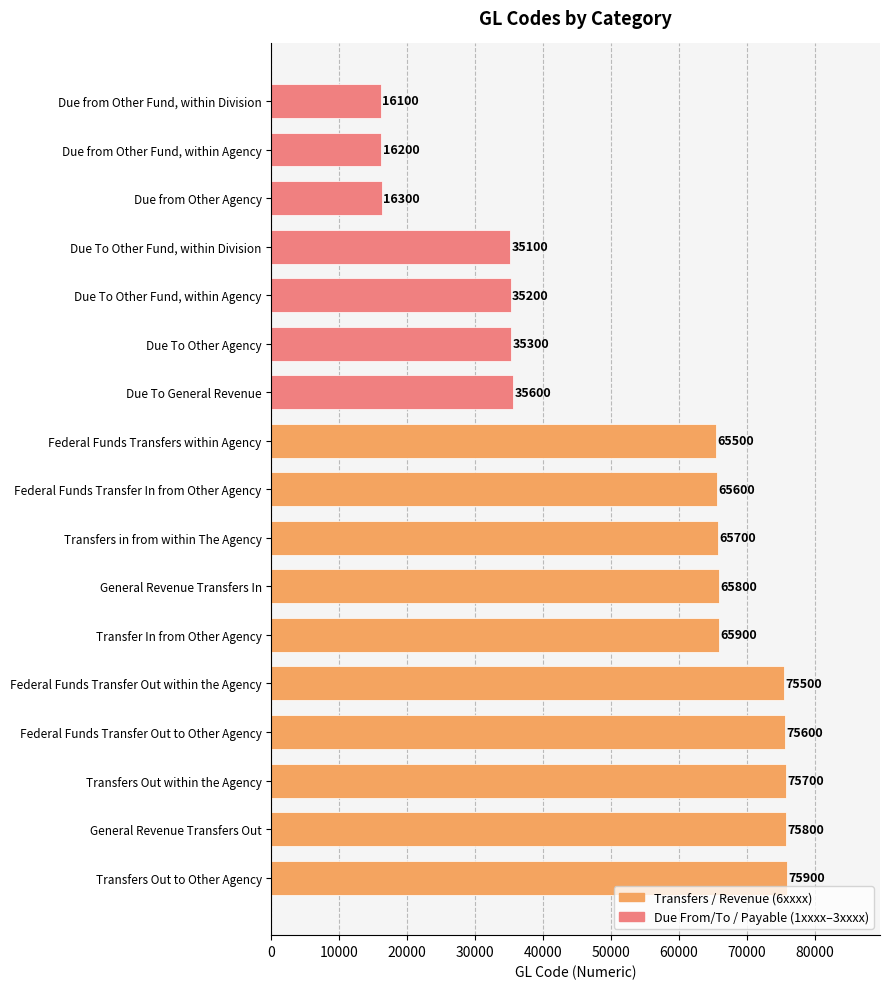

List the labels in order of value, largest first.

Transfers Out to Other Agency, General Revenue Transfers Out, Transfers Out within the Agency, Federal Funds Transfer Out to Other Agency, Federal Funds Transfer Out within the Agency, Transfer In from Other Agency, General Revenue Transfers In, Transfers in from within The Agency, Federal Funds Transfer In from Other Agency, Federal Funds Transfers within Agency, Due To General Revenue, Due To Other Agency, Due To Other Fund, within Agency, Due To Other Fund, within Division, Due from Other Agency, Due from Other Fund, within Agency, Due from Other Fund, within Division